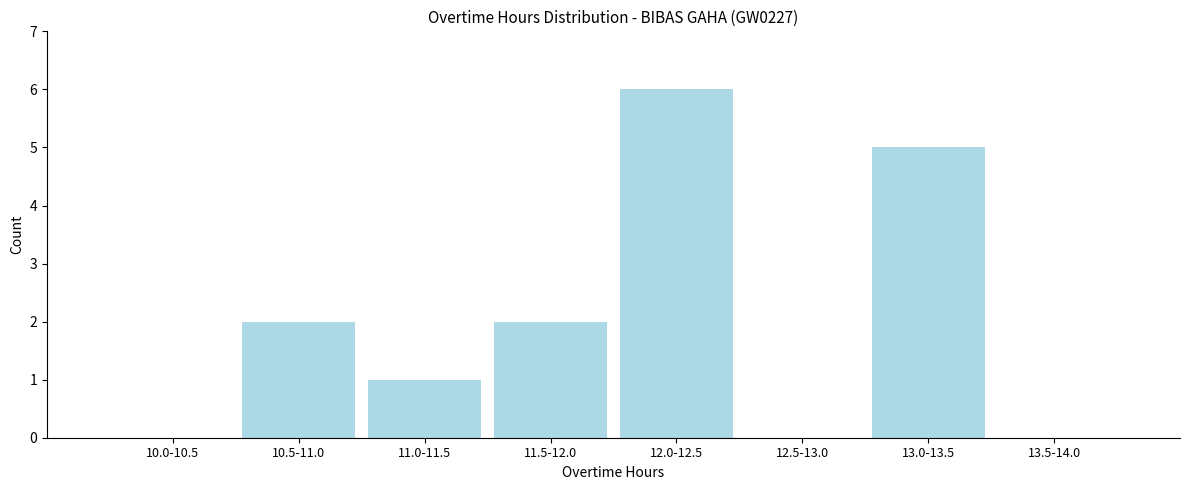

Reading left to right, list all the values displayed in this chart.

10.0-10.5=0	10.5-11.0=2	11.0-11.5=1	11.5-12.0=2	12.0-12.5=6	12.5-13.0=0	13.0-13.5=5	13.5-14.0=0